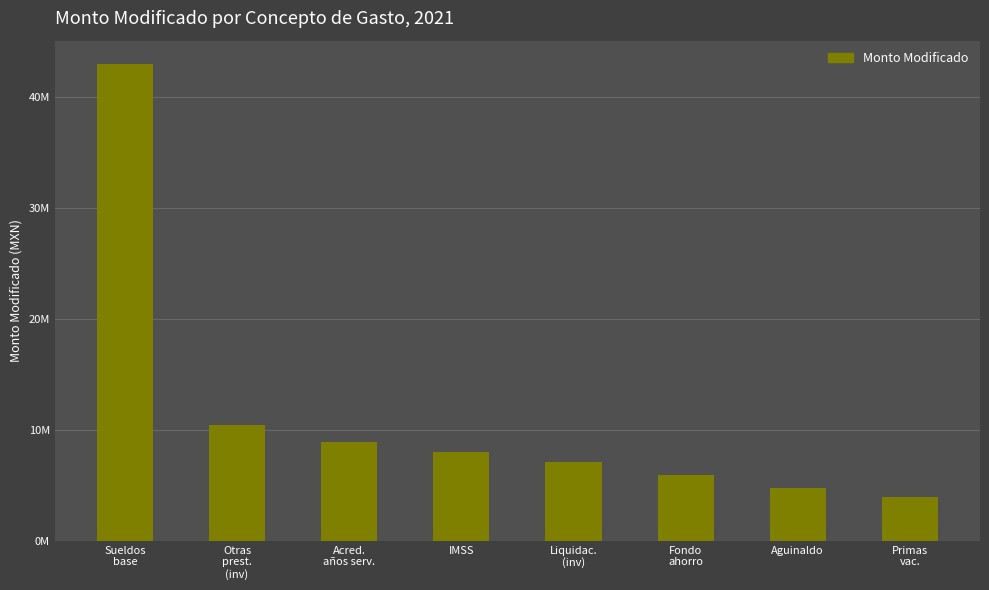

Rank the categories by value from lowest to highest.

Primas
vac., Aguinaldo, Fondo
ahorro, Liquidac.
(inv), IMSS, Acred.
años serv., Otras
prest.
(inv), Sueldos
base